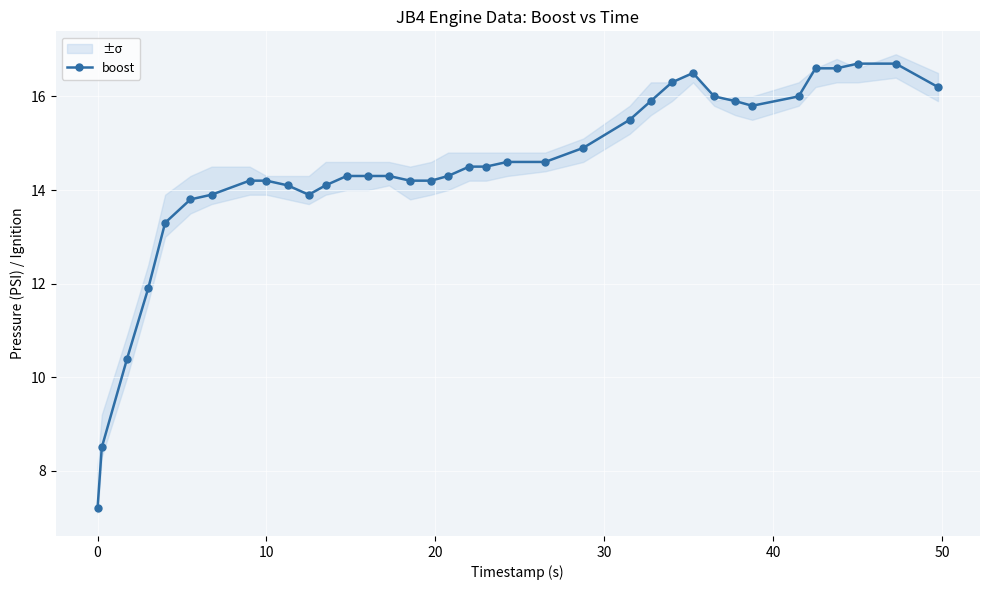

The boost series shows 14.2 at 10. True or false?

True